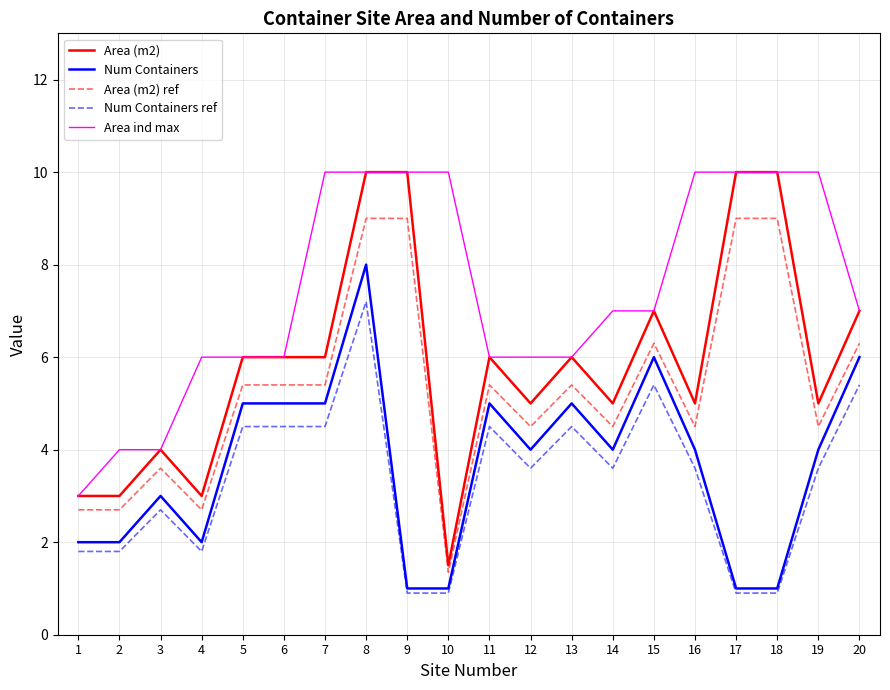

Reading left to right, extract all data points from this chart.

Area (m2): 1=3.0	2=3.0	3=4.0	4=3.0	5=6.0	6=6.0	7=6.0	8=10.0	9=10.0	10=1.5	11=6.0	12=5.0	13=6.0	14=5.0	15=7.0	16=5.0	17=10.0	18=10.0	19=5.0	20=7.0
Num Containers: 1=2.0	2=2.0	3=3.0	4=2.0	5=5.0	6=5.0	7=5.0	8=8.0	9=1.0	10=1.0	11=5.0	12=4.0	13=5.0	14=4.0	15=6.0	16=4.0	17=1.0	18=1.0	19=4.0	20=6.0
Area (m2) ref: 1=2.7	2=2.7	3=3.6	4=2.7	5=5.4	6=5.4	7=5.4	8=9.0	9=9.0	10=1.4	11=5.4	12=4.5	13=5.4	14=4.5	15=6.3	16=4.5	17=9.0	18=9.0	19=4.5	20=6.3
Num Containers ref: 1=1.8	2=1.8	3=2.7	4=1.8	5=4.5	6=4.5	7=4.5	8=7.2	9=0.9	10=0.9	11=4.5	12=3.6	13=4.5	14=3.6	15=5.4	16=3.6	17=0.9	18=0.9	19=3.6	20=5.4
Area ind max: 1=3.0	2=4.0	3=4.0	4=6.0	5=6.0	6=6.0	7=10.0	8=10.0	9=10.0	10=10.0	11=6.0	12=6.0	13=6.0	14=7.0	15=7.0	16=10.0	17=10.0	18=10.0	19=10.0	20=7.0